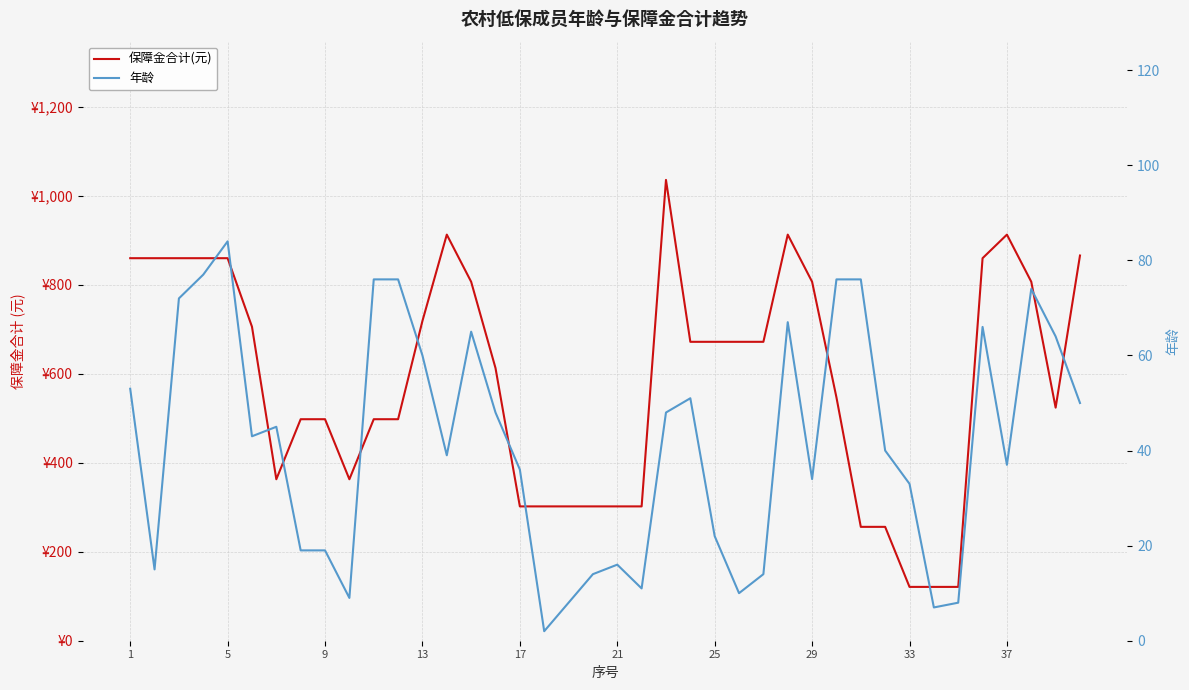

What is the average value of the 年龄 series?

42